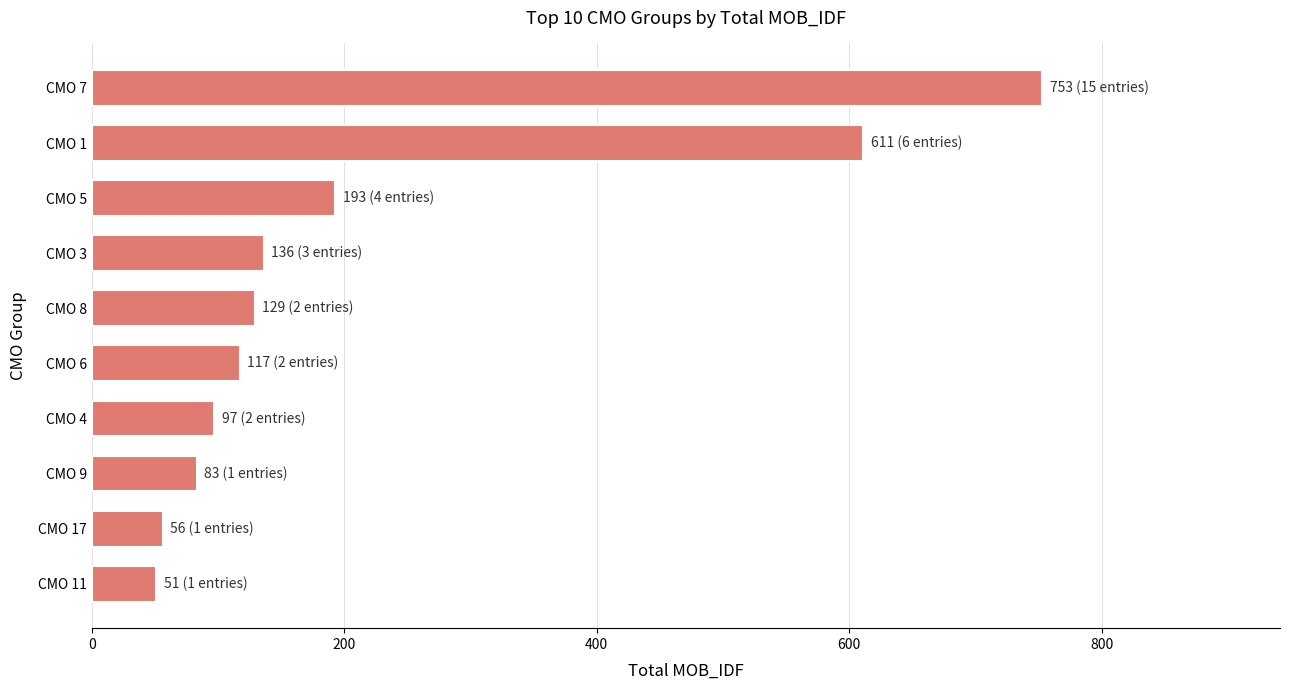

What is the difference between the values at CMO 4 and CMO 1?

514